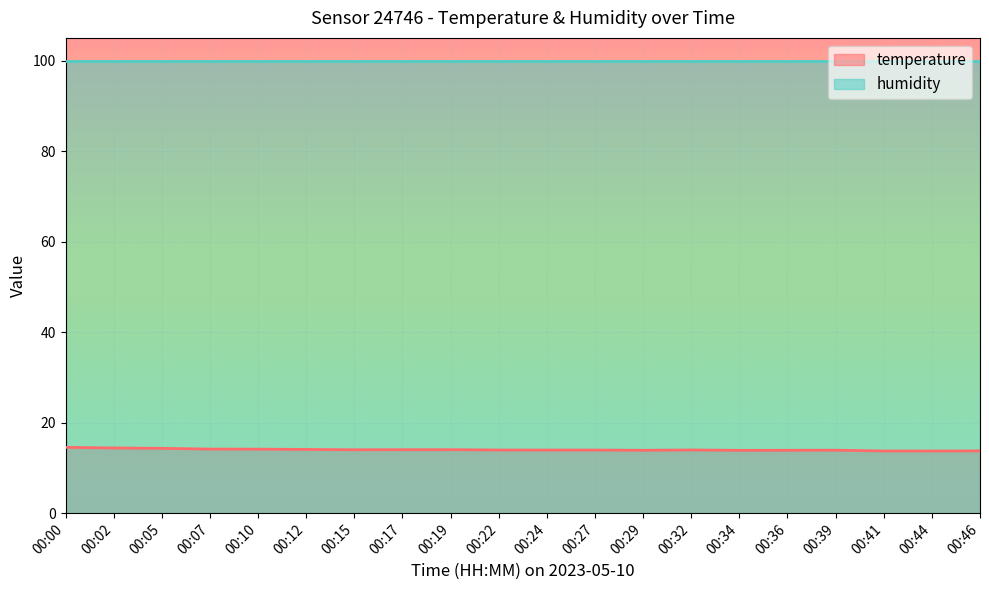

Which category has the lowest value across all series?

00:44